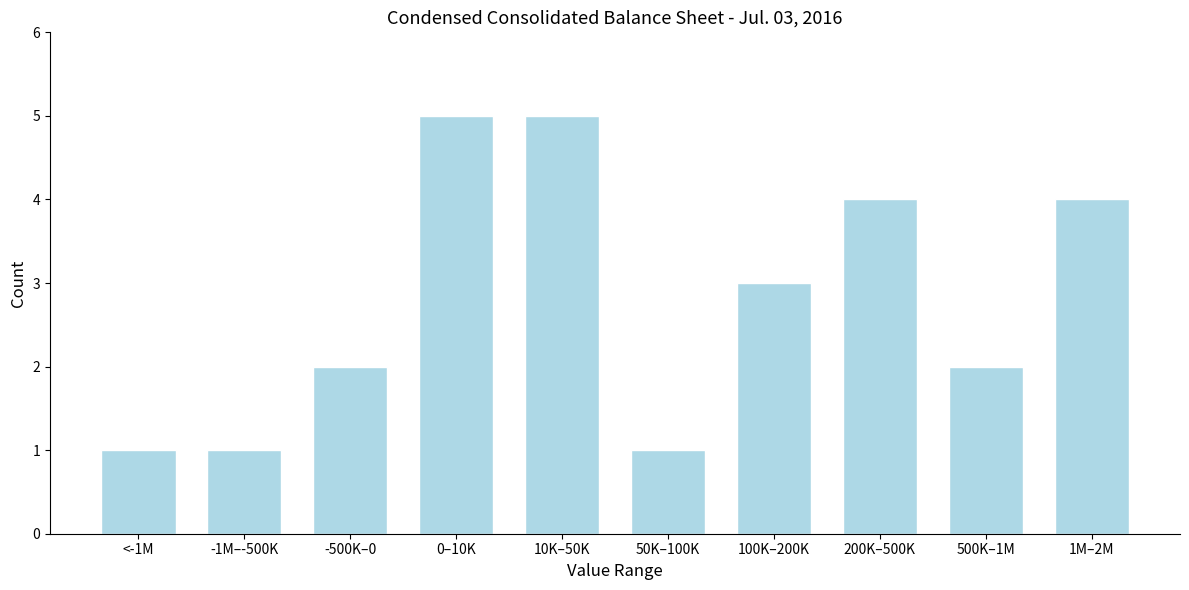

Reading left to right, transcribe all the data shown in this chart.

1	1	2	5	5	1	3	4	2	4